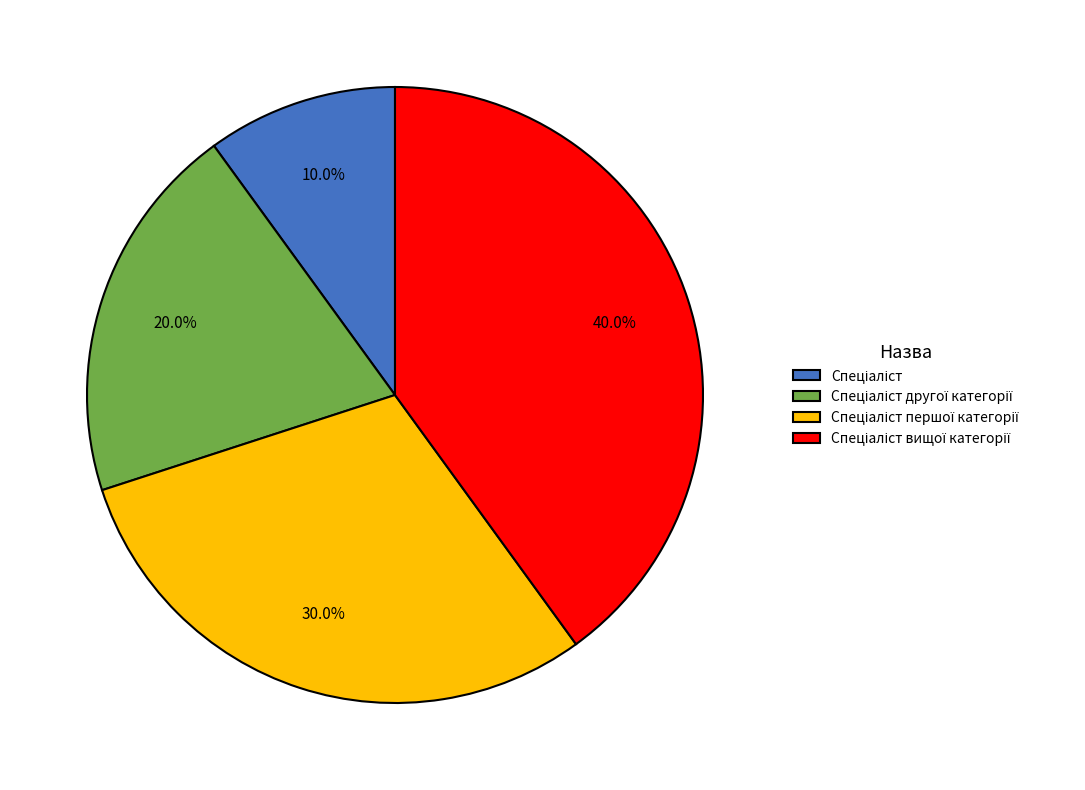

Count the number of slices in the pie.

4